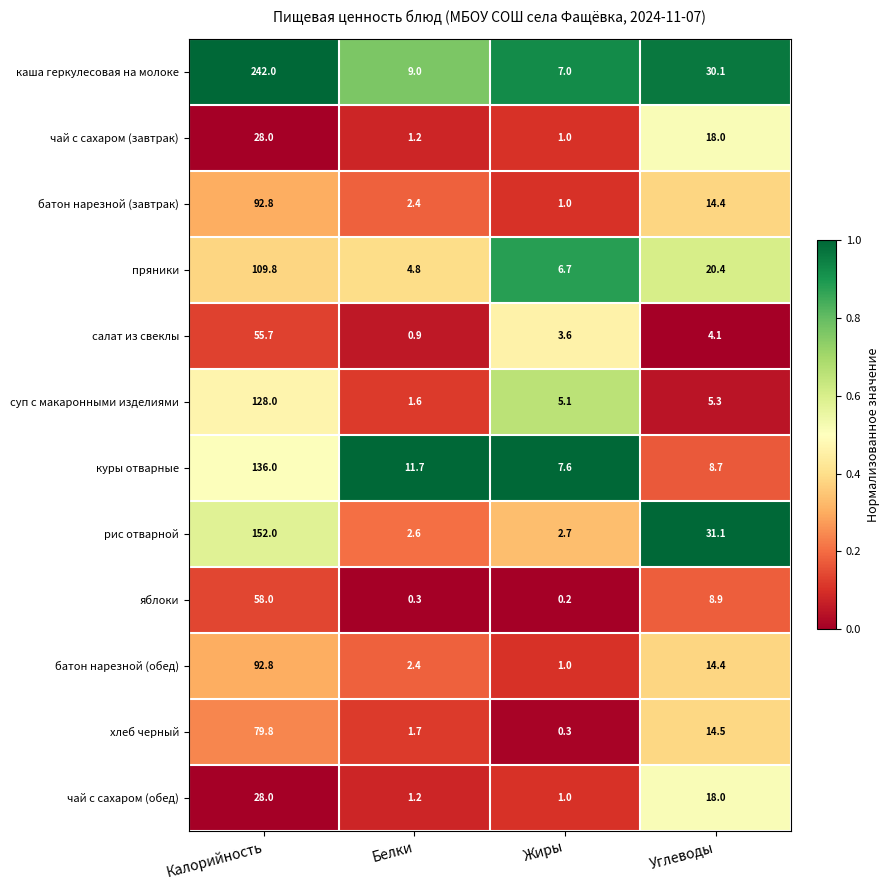

Which series has the largest range (max minus min)?

каша геркулесовая на молоке